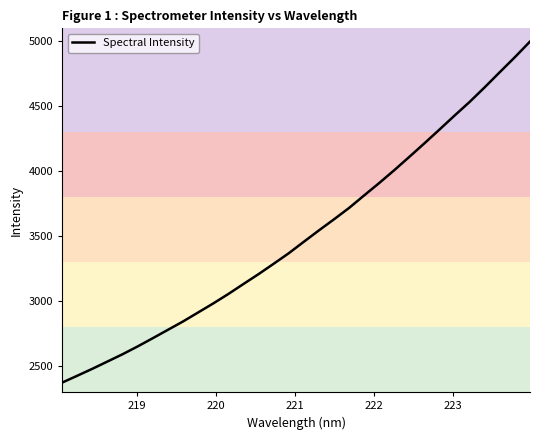

What is the maximum value shown in the chart?

4998.3